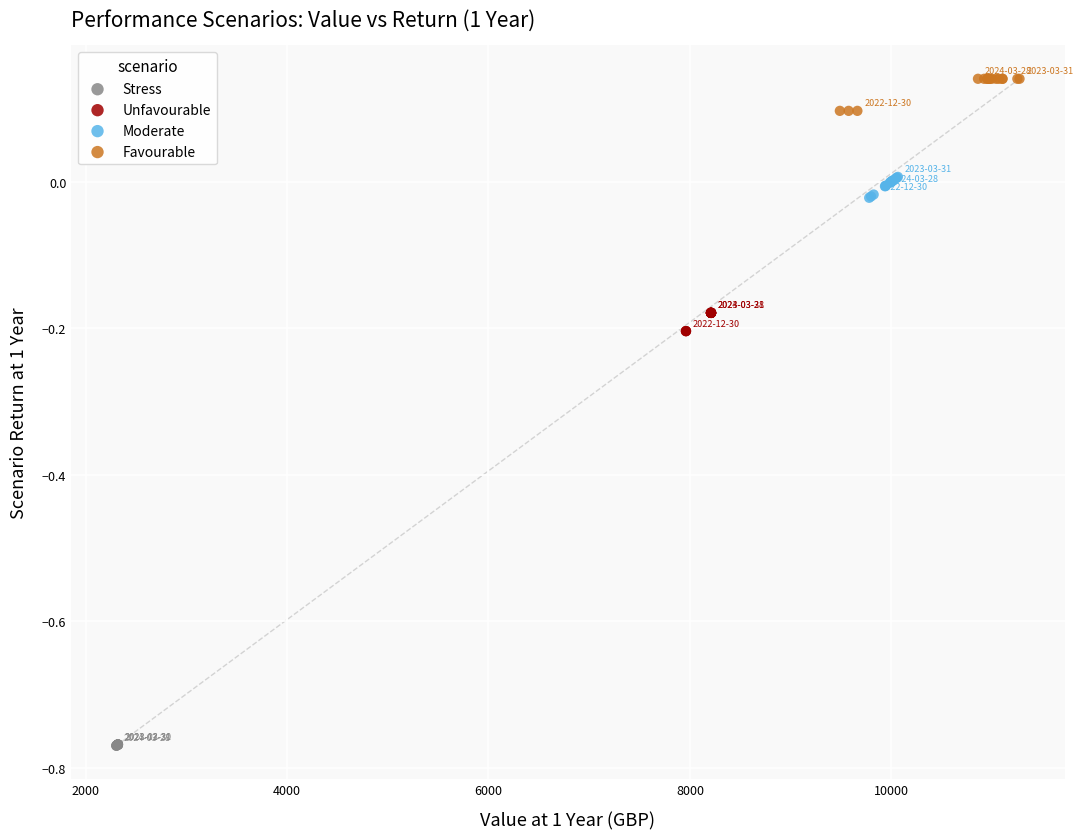

Which series reaches the minimum Y coordinate?

Stress